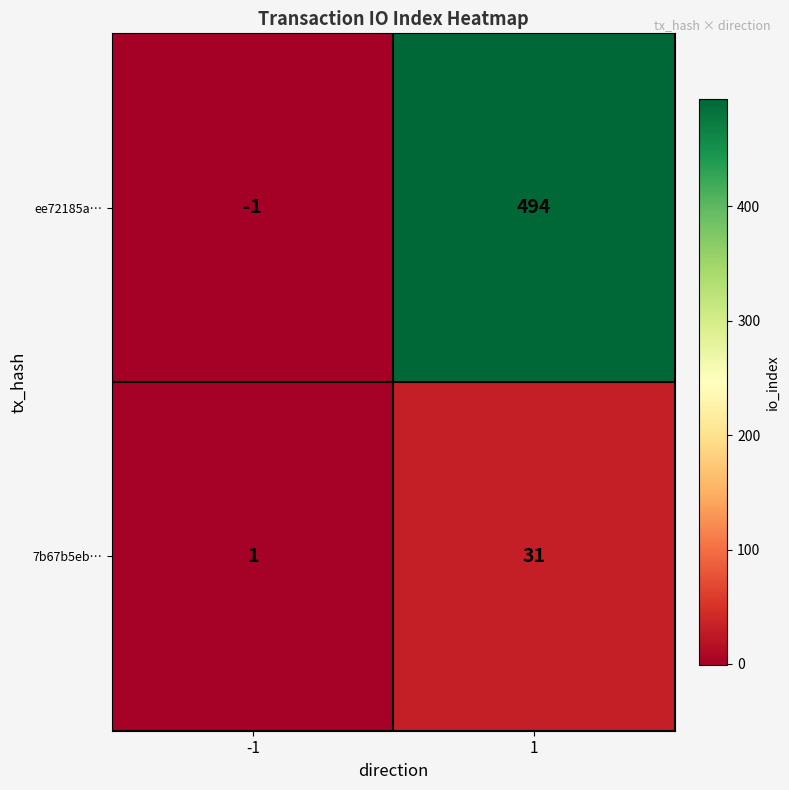

What is the difference between the ee72185a… values at 1 and -1?

495